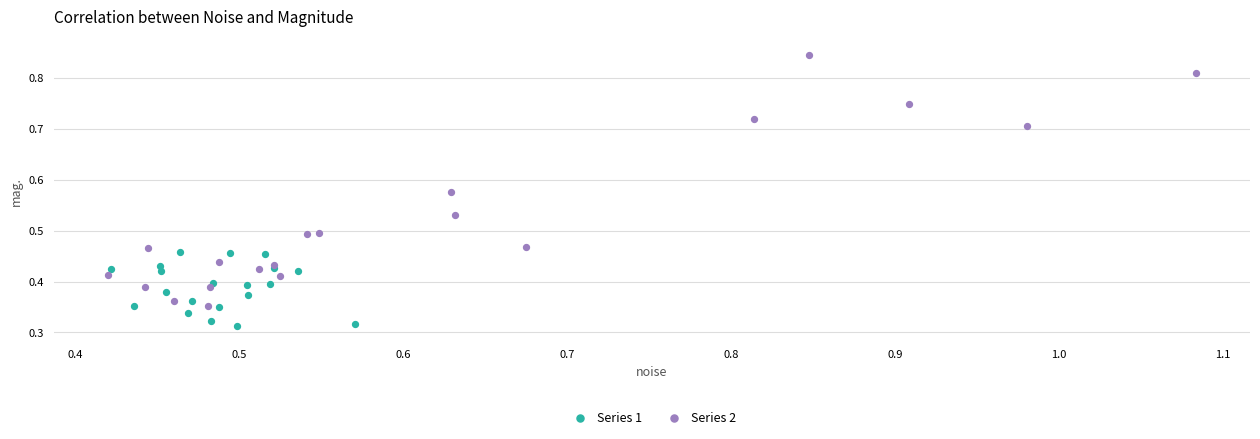

Which series contains the lowest Y value?

Series 1